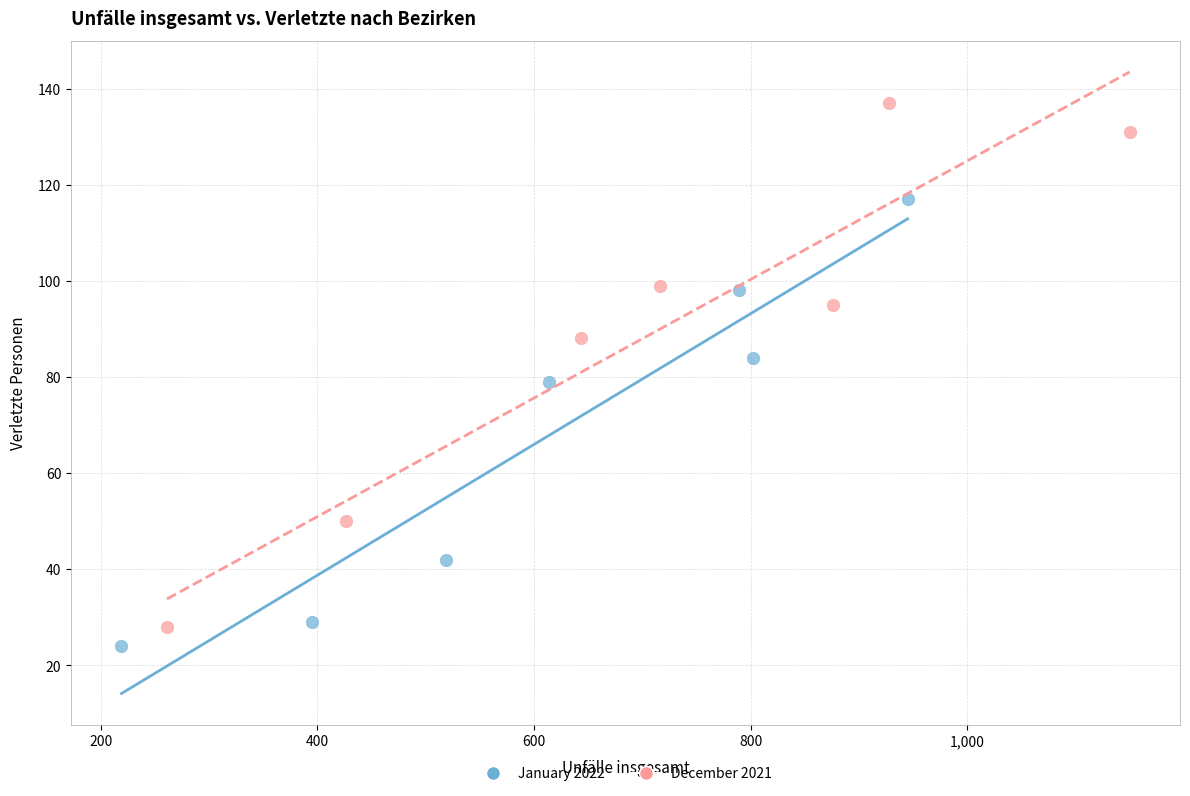

Which series has the largest Y range (max minus min)?

December 2021